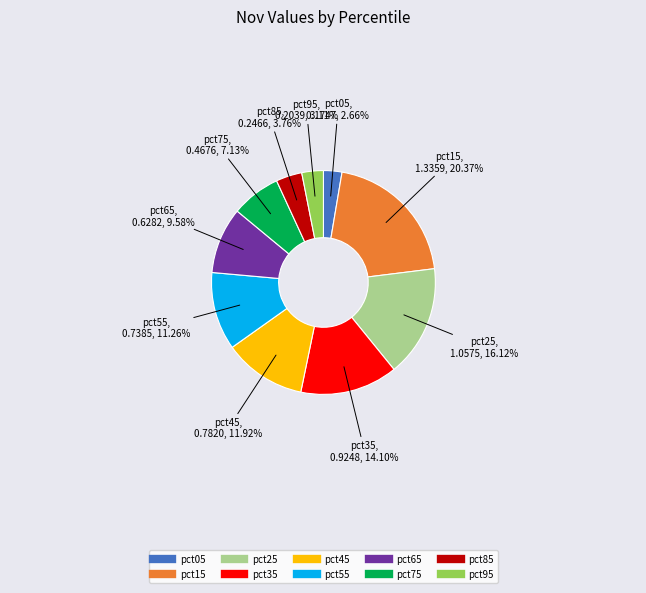

To the nearest percent, what is the difference between the largest and smallest slice percentages?

18%